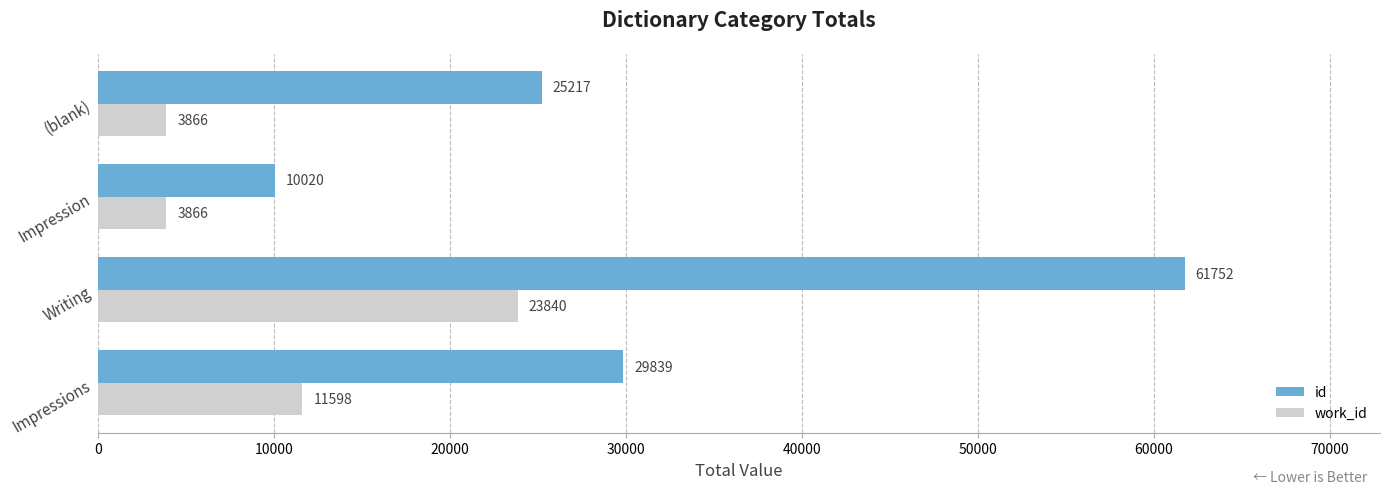

Count the number of categories in the chart.

4